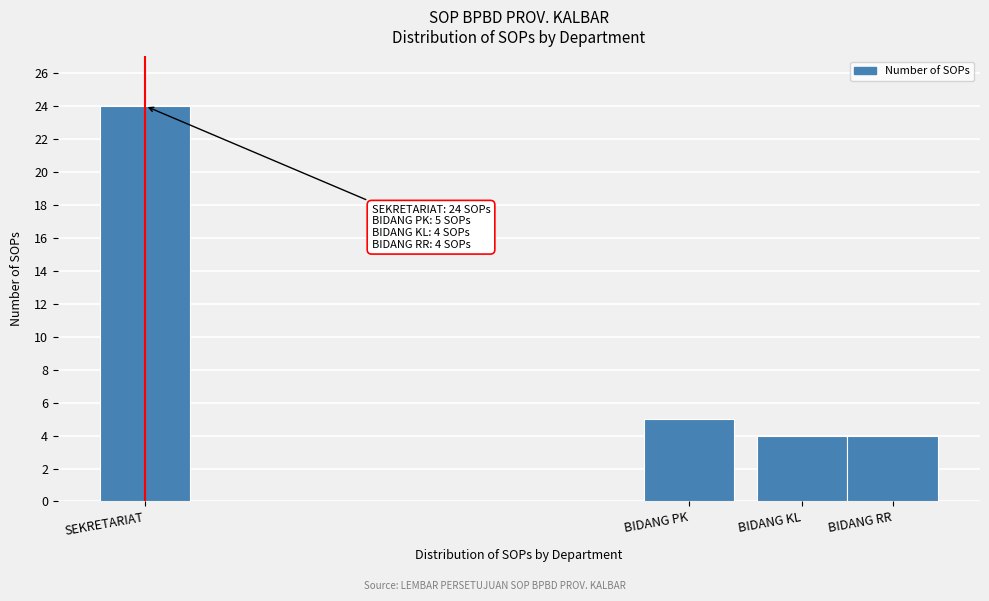

Reading left to right, list all the values displayed in this chart.

SEKRETARIAT=24	BIDANG PK=5	BIDANG KL=4	BIDANG RR=4